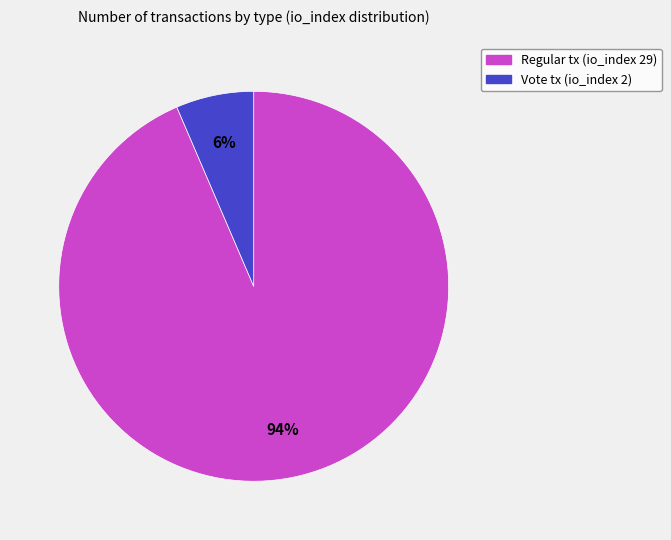

To the nearest percent, what is the average slice percentage?

50%